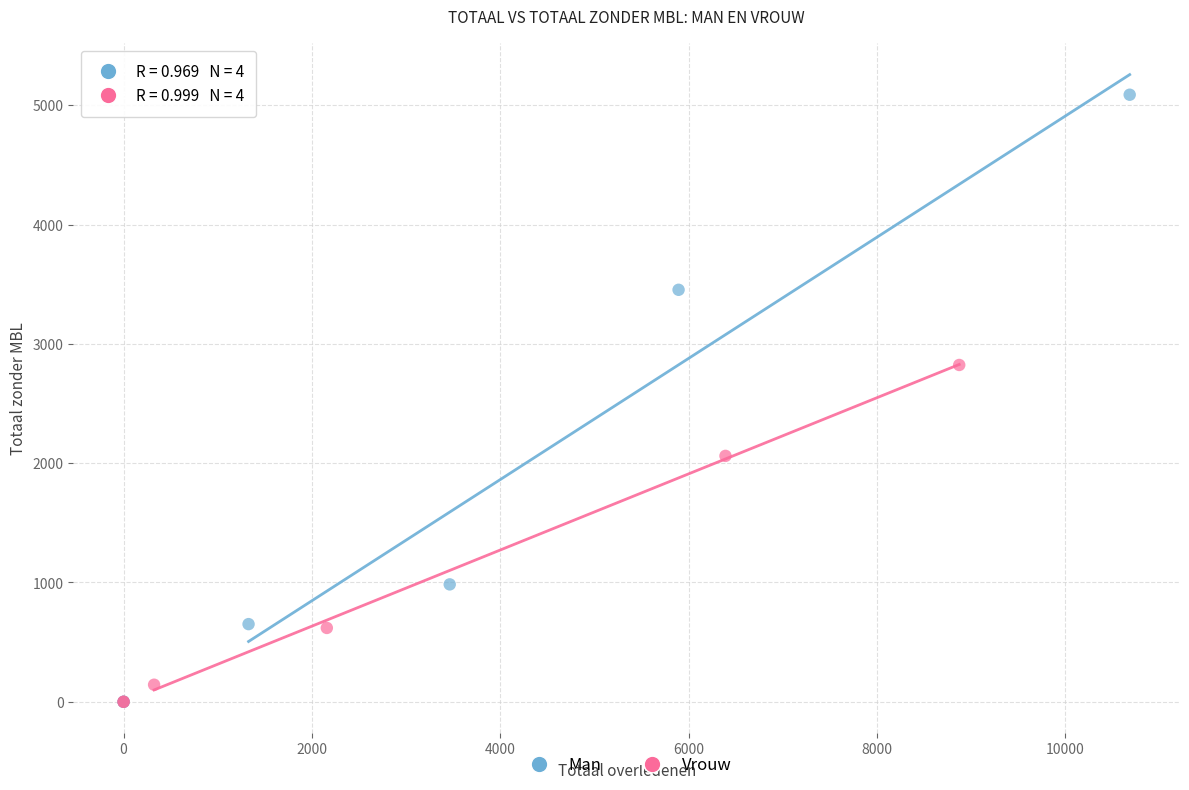

Which series contains the highest Y value?

Man